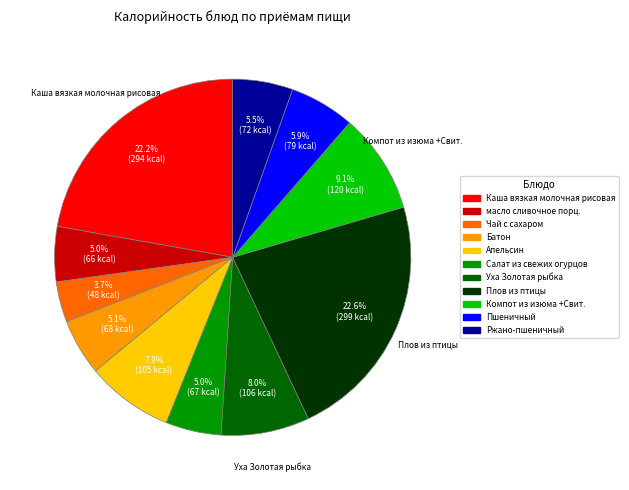

Which category has the smallest portion of the pie?

Чай с сахаром